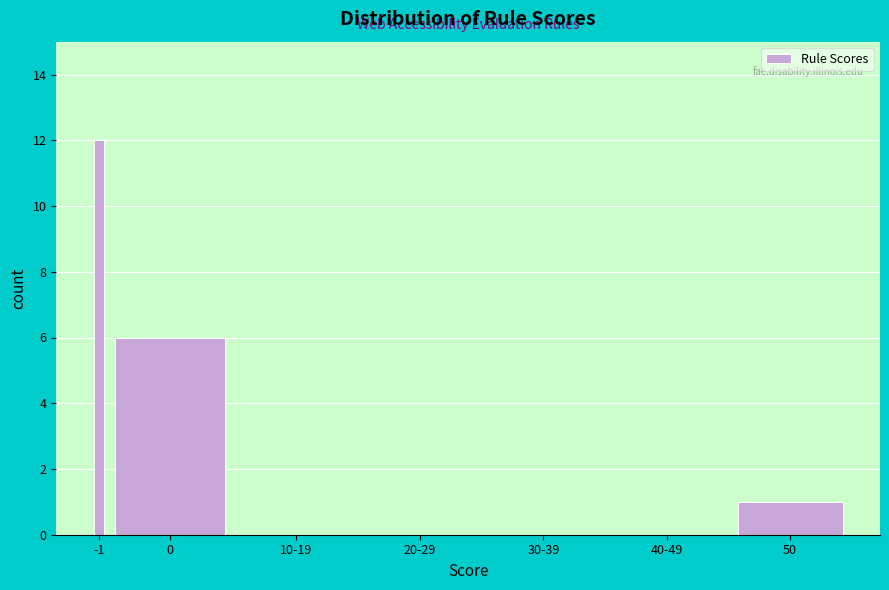

Reading left to right, list all the values displayed in this chart.

-1=12	0=6	10-19=0	20-29=0	30-39=0	40-49=0	50=1